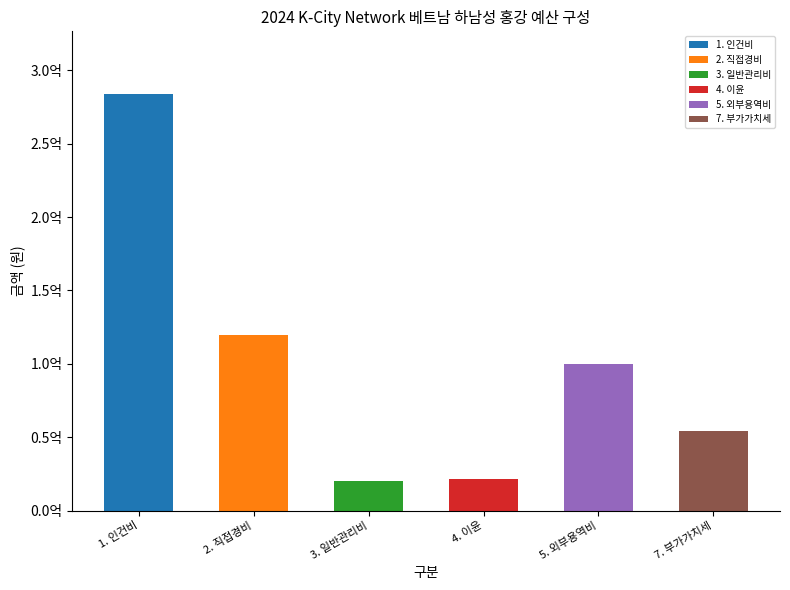

Is it true that the value at 7. 부가가치세 is 54514602?

True